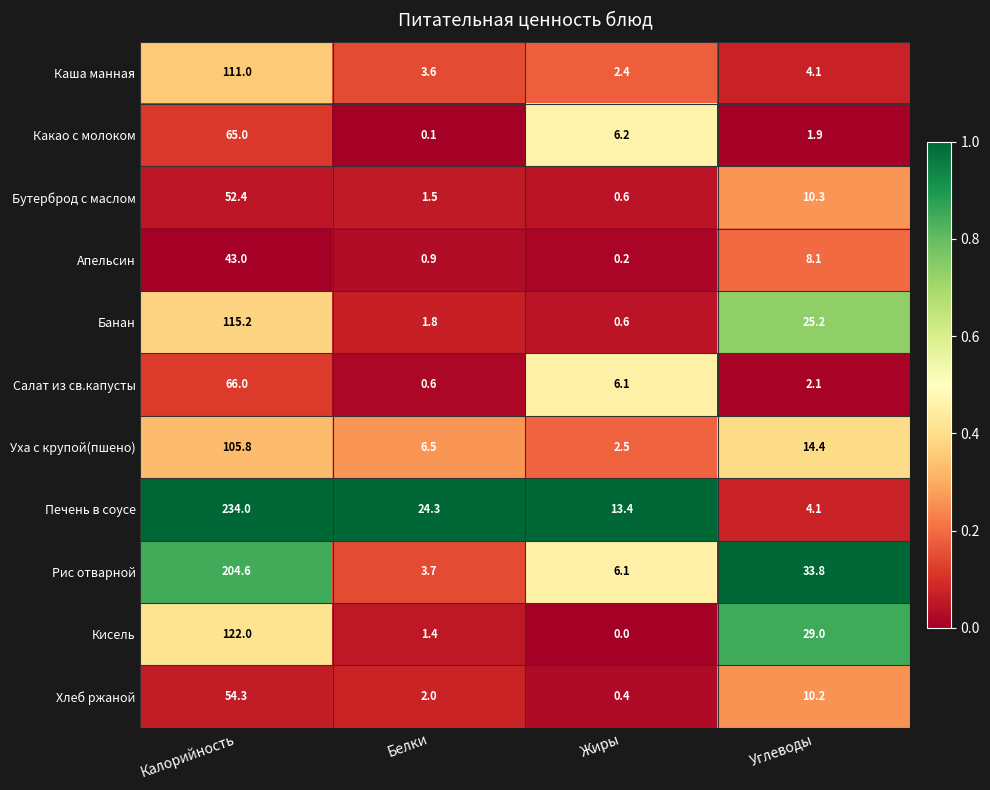

The Апельсин series shows 10.7 at Калорийность. True or false?

False